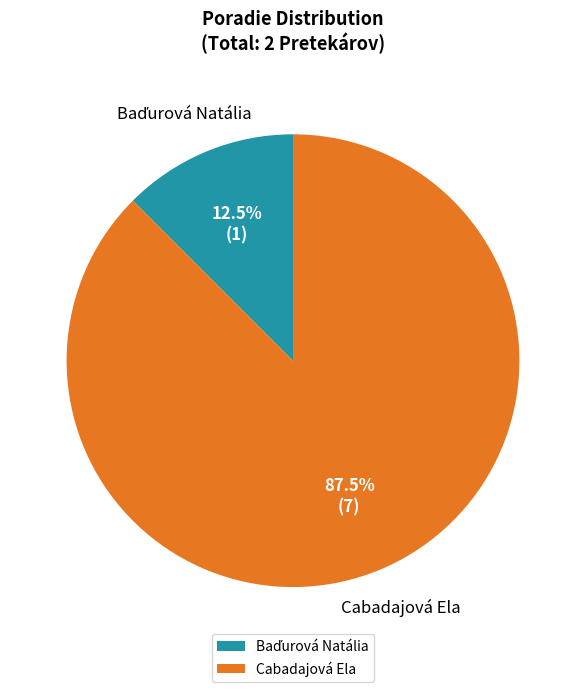

To the nearest percent, what is the difference between the largest and smallest slice percentages?

75%